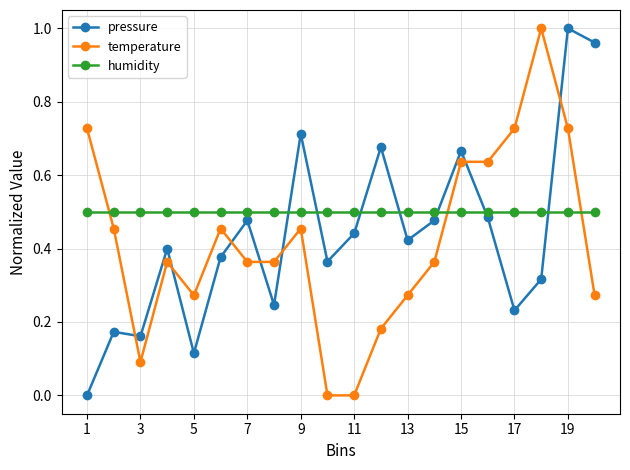

What is the sum of all pressure values?

8.7